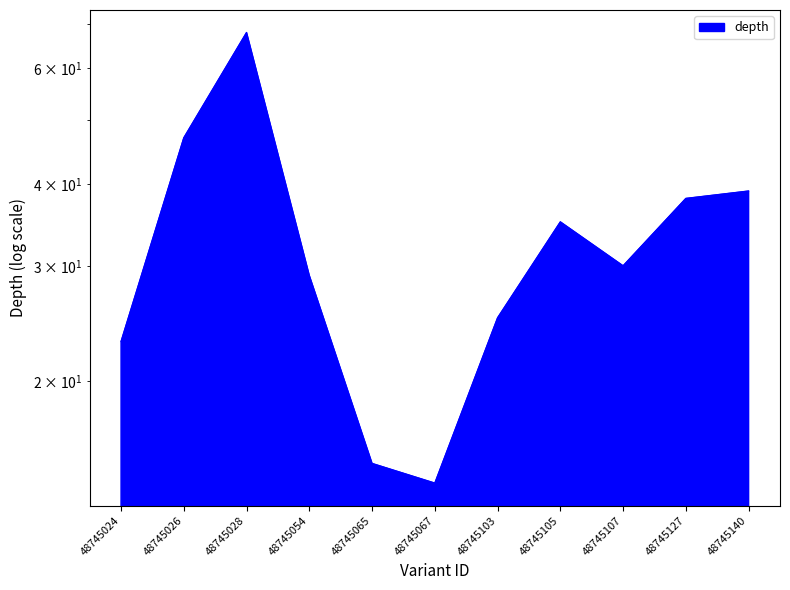

What is the minimum value shown in the chart?

14